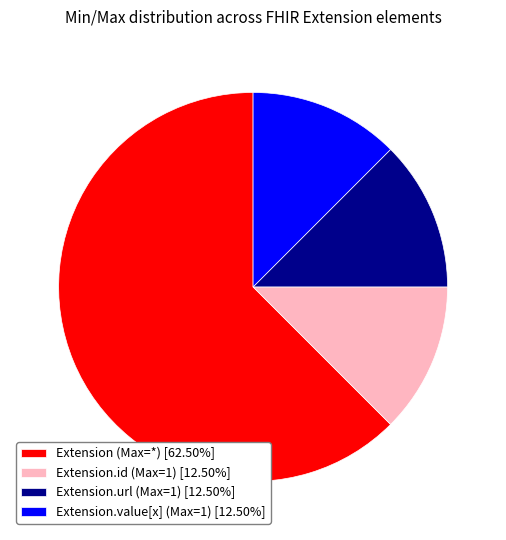

Count the number of slices in the pie.

4